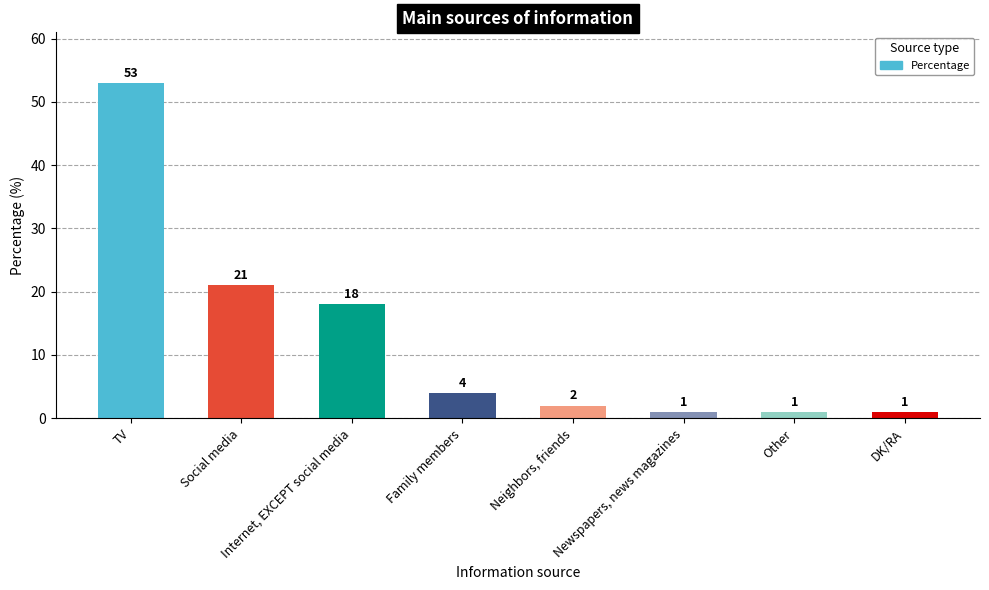

True or false: the data shows 1 at Other.

True